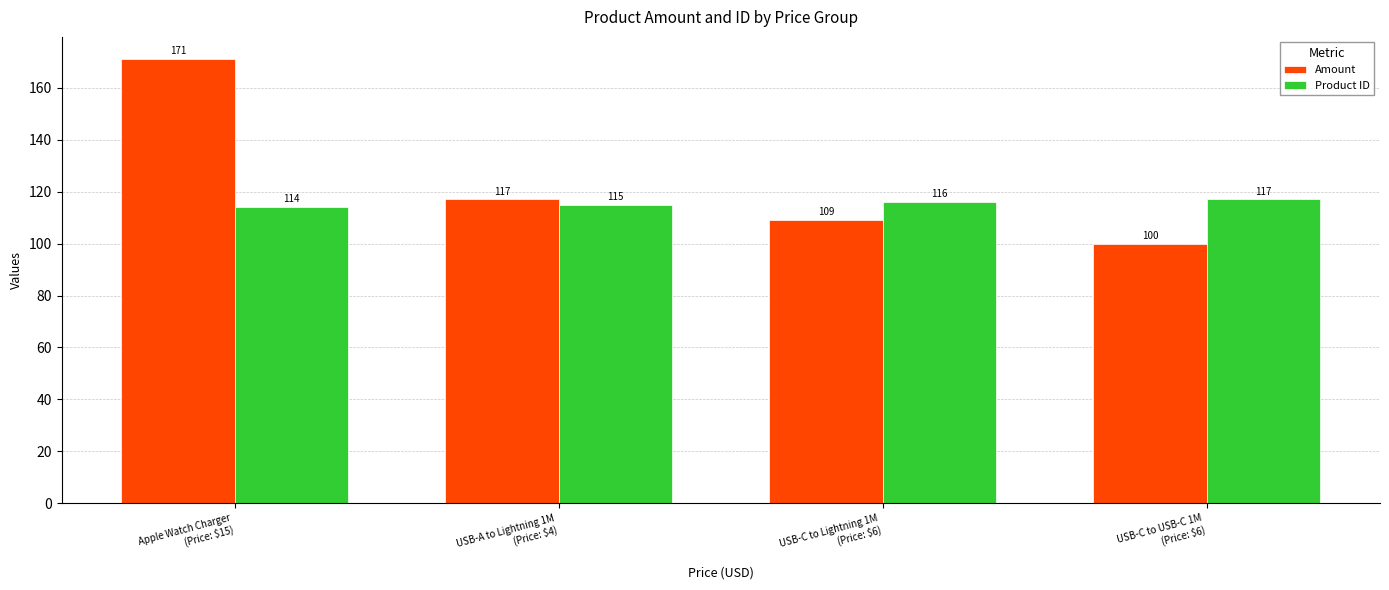

How many series are shown in this chart?

2